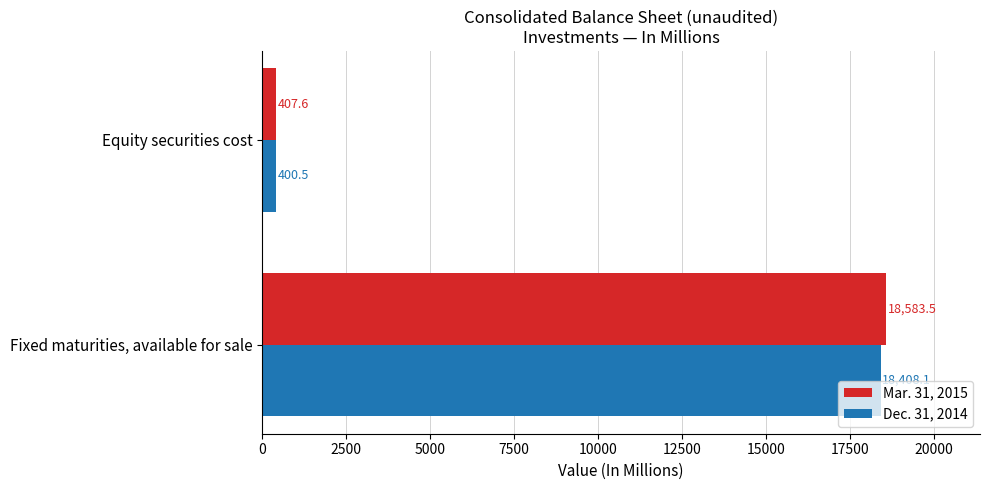

At which category is the sum across all series the highest?

Fixed maturities, available for sale